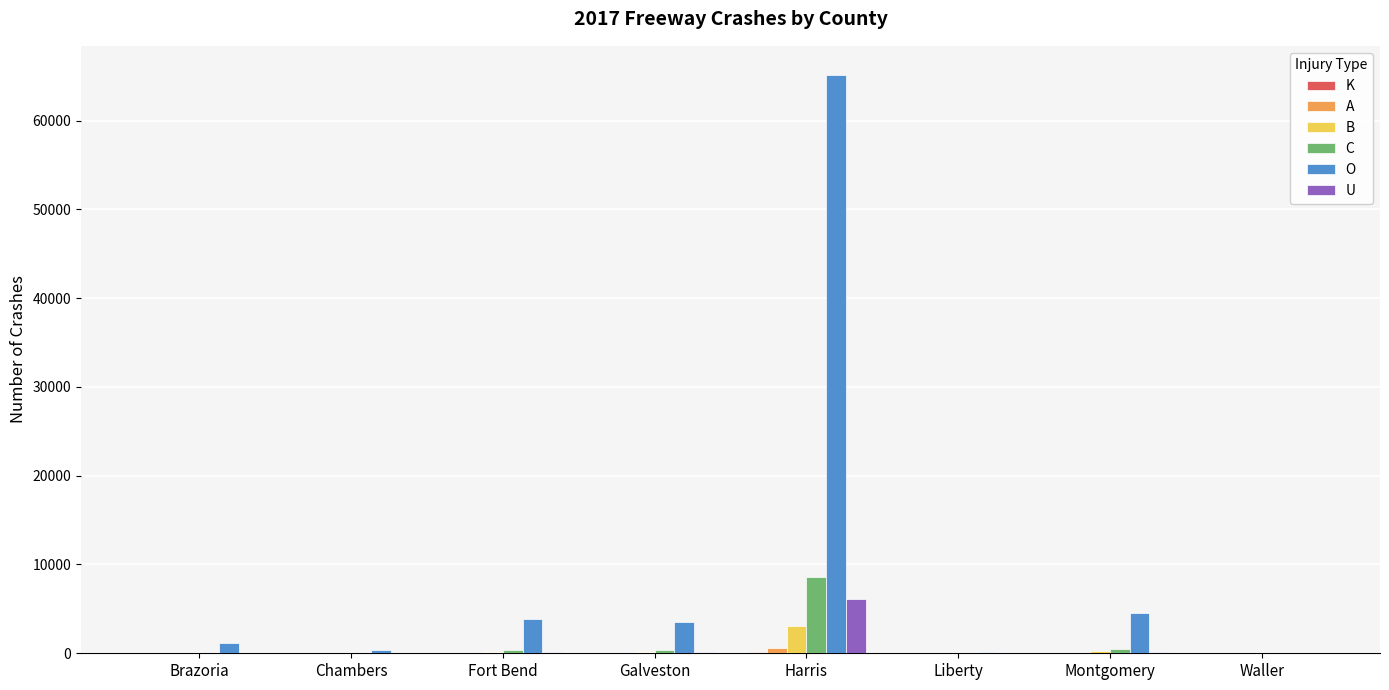

How many categories are shown in the chart?

8